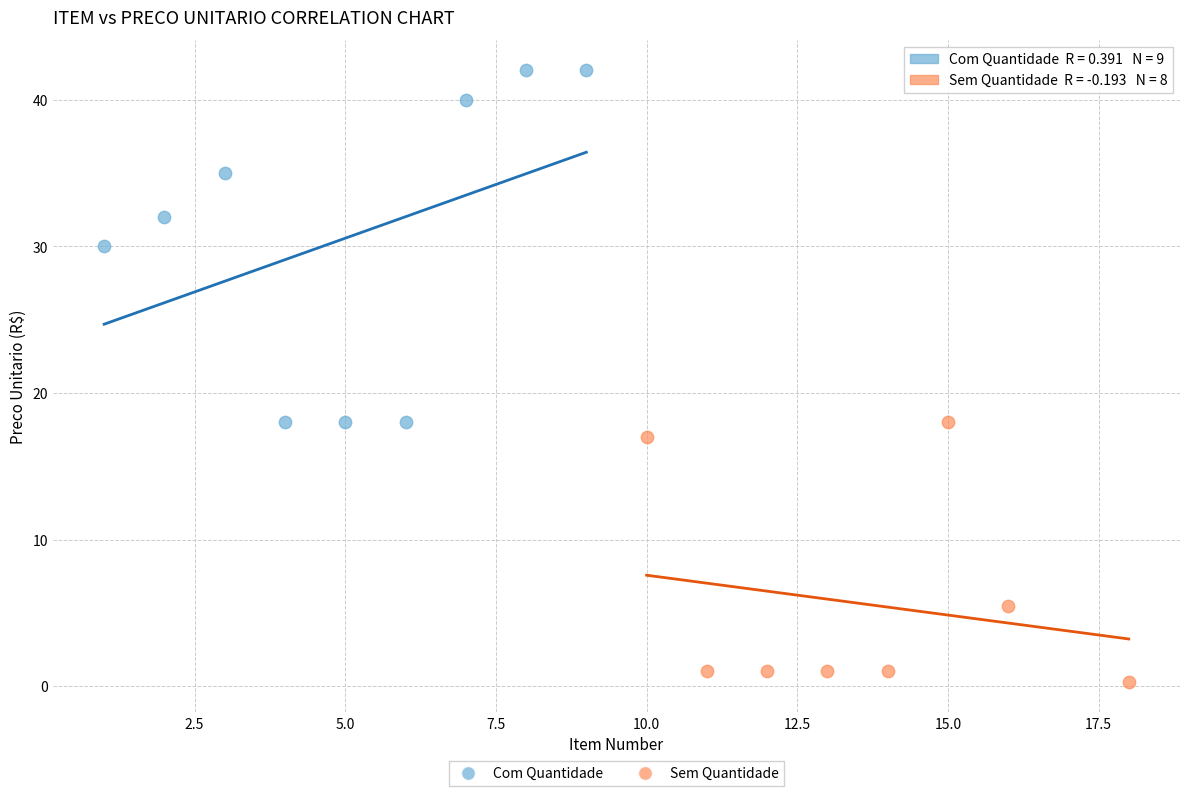

Which series contains the lowest Y value?

Sem Quantidade